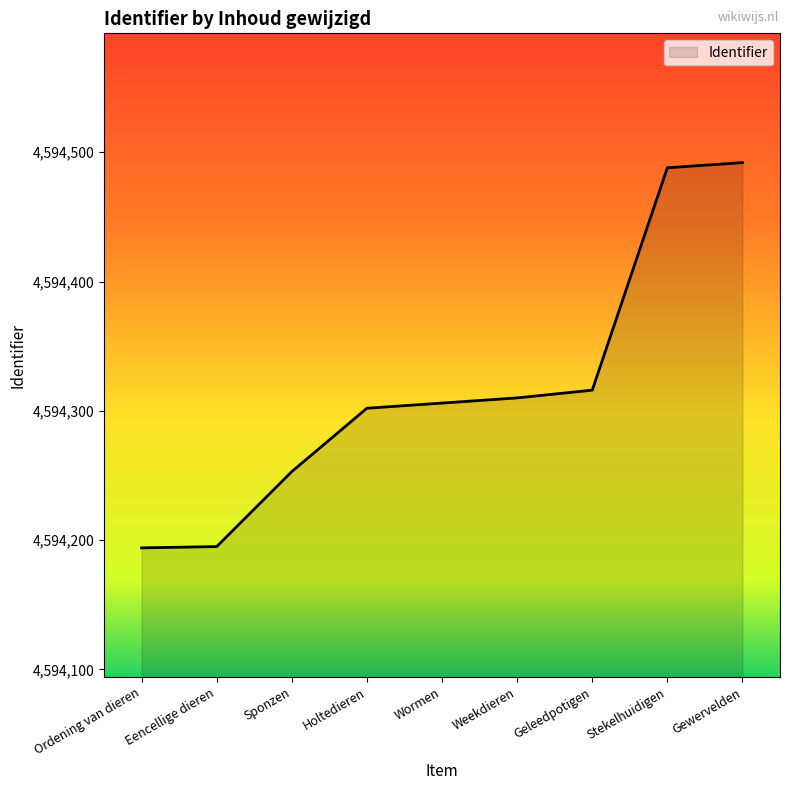

What is the difference between the maximum and minimum values?

298